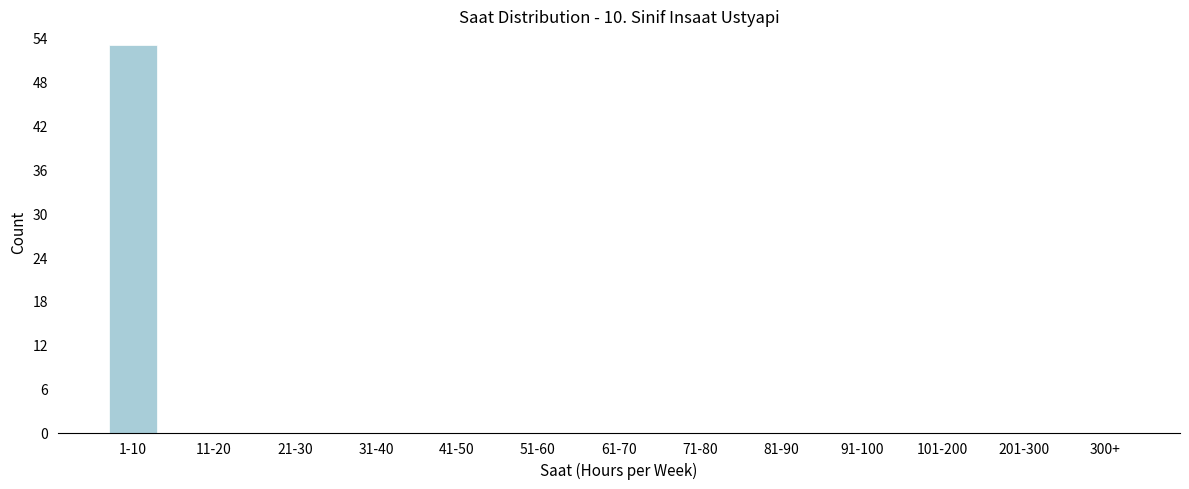

Reading left to right, extract all data points from this chart.

1-10=53	11-20=0	21-30=0	31-40=0	41-50=0	51-60=0	61-70=0	71-80=0	81-90=0	91-100=0	101-200=0	201-300=0	300+=0